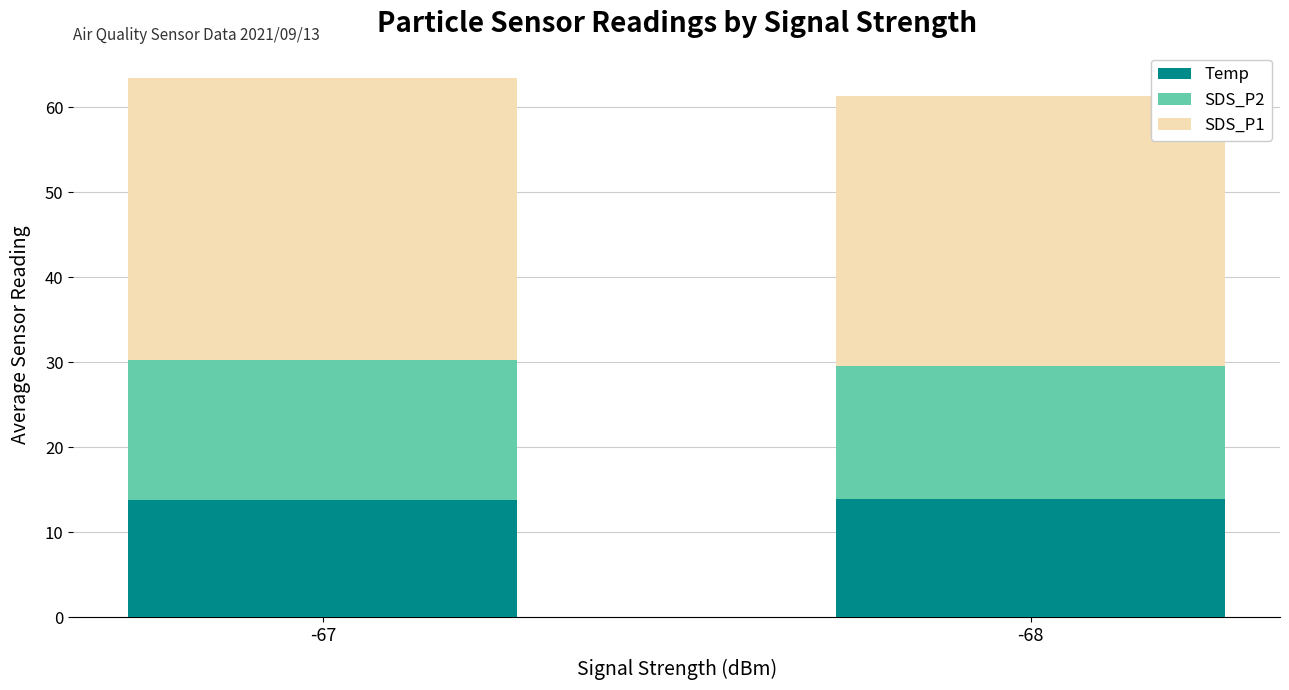

True or false: Temp has a value of 13.9 at -68.

True